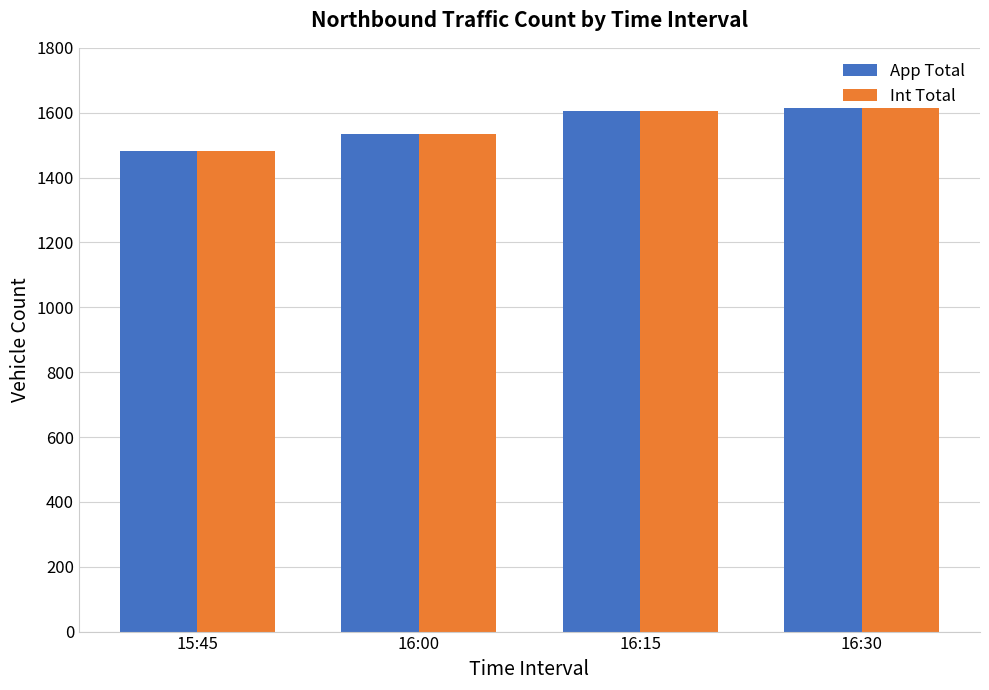

What is the greatest value displayed?

1616